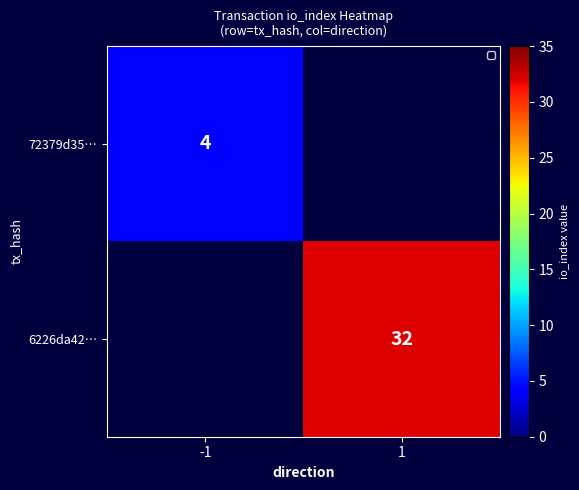

The 6226da42… series shows 7 at 1. True or false?

False